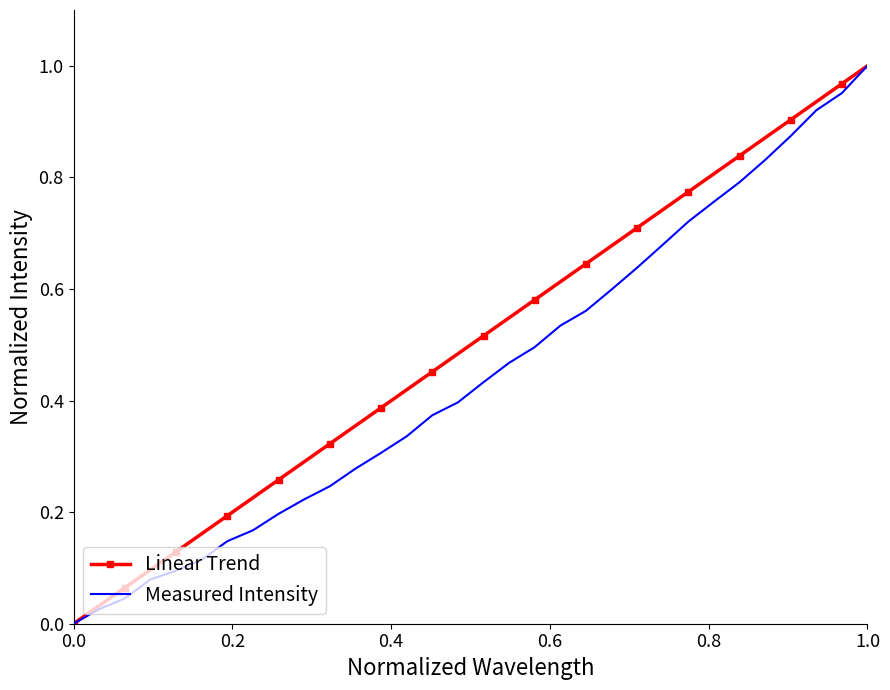

How many values in the Linear Trend series exceed 0?

31